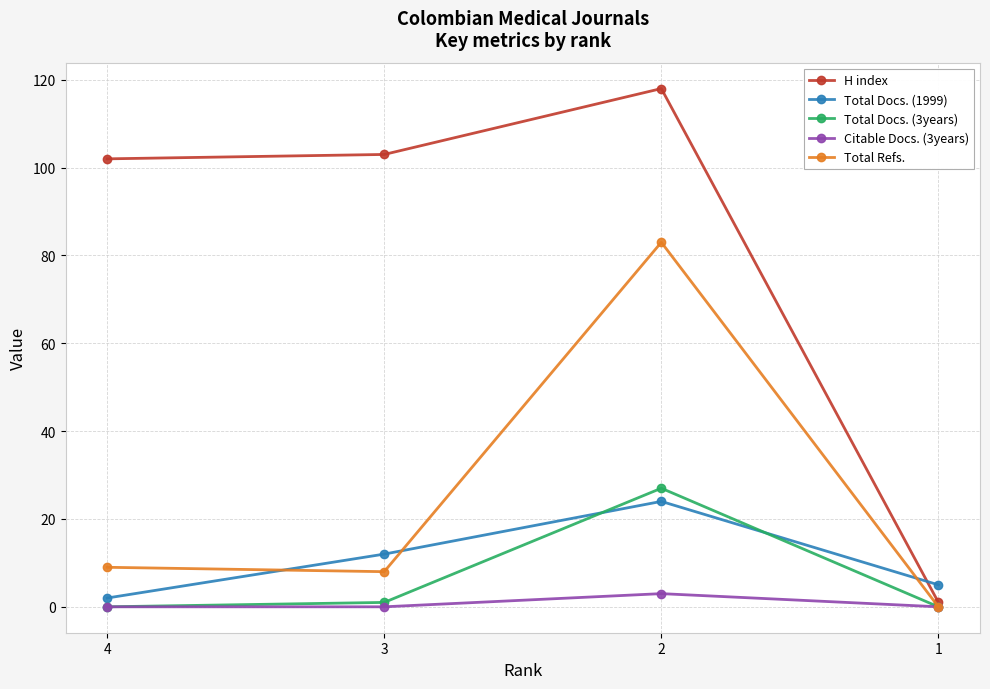

Between 3 and 1, which series saw the biggest shift?

H index